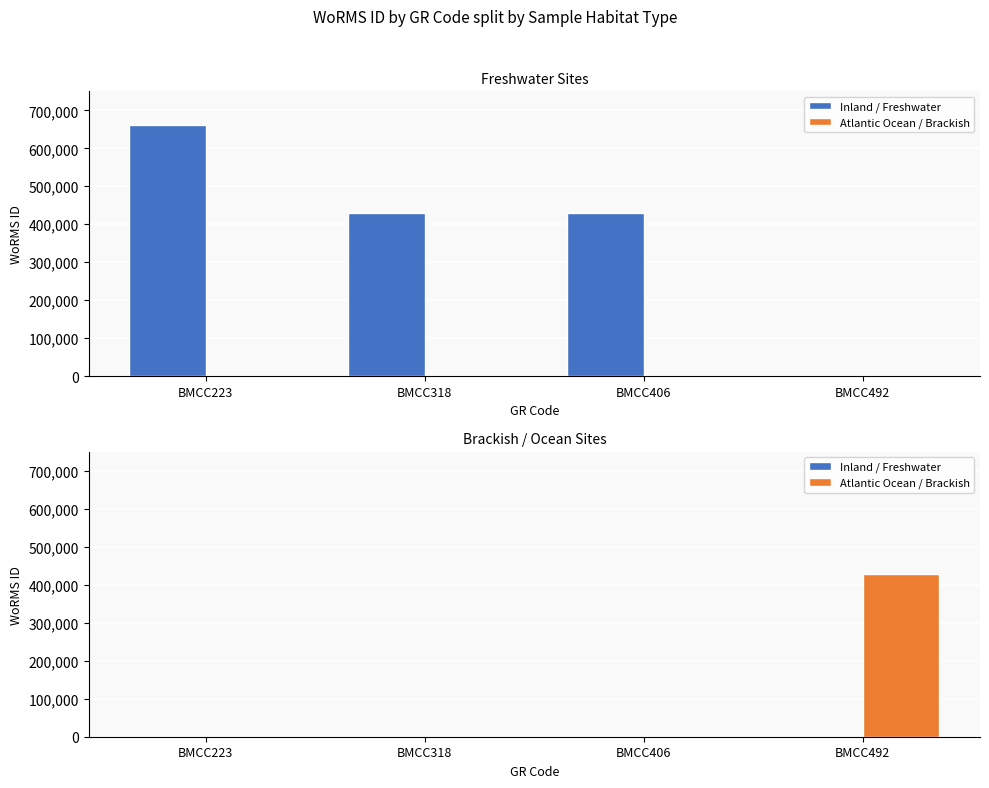

Which has a higher value, BMCC406 or BMCC318?

BMCC406